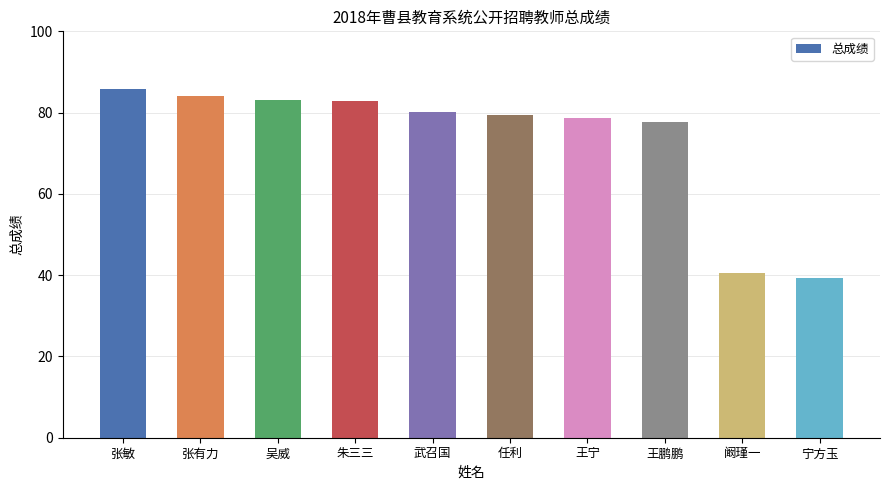

What is the minimum value shown in the chart?

39.4